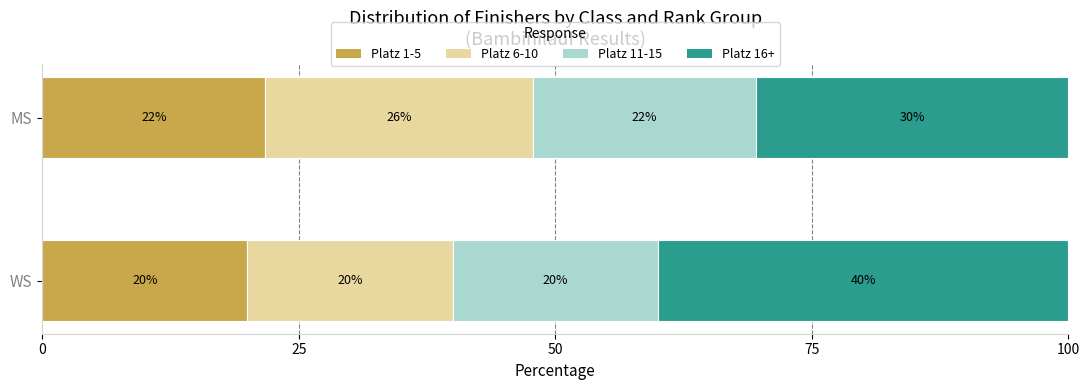

True or false: Platz 1-5 has a value of 28.4 at MS.

False